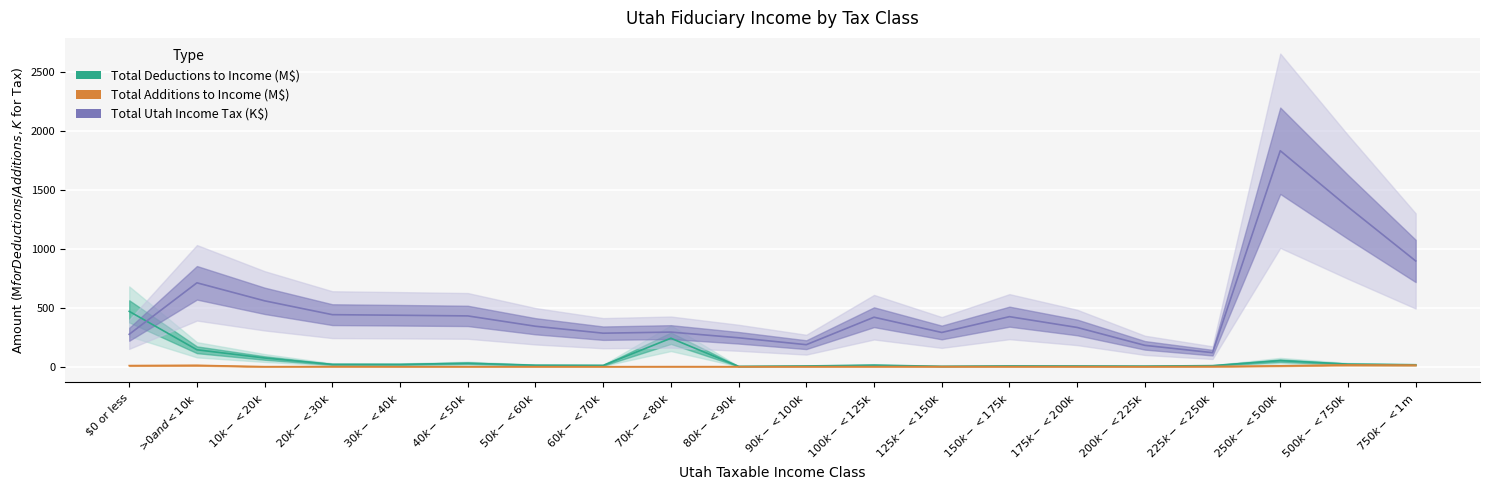

True or false: Total Deductions to Income and Total Additions to Income cross at least once.

False